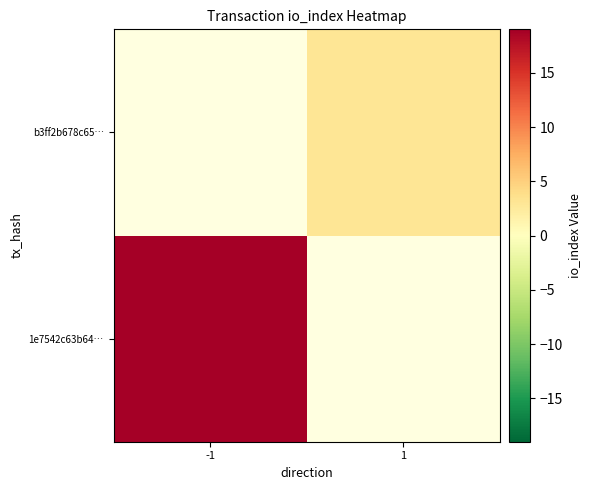

Is it true that 1e7542c63b64… equals 4.2 at -1?

False